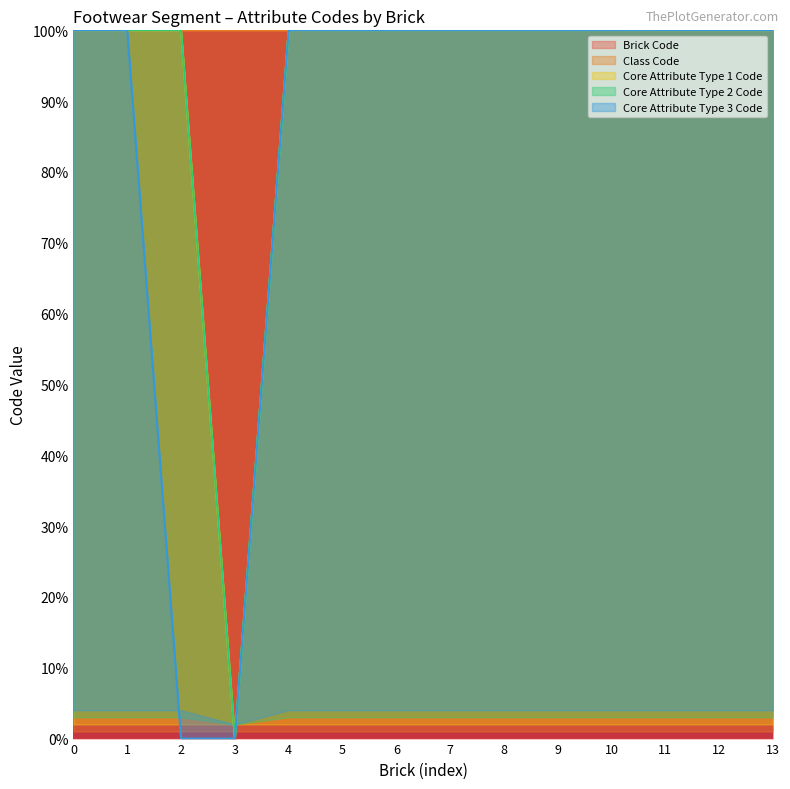

Which series has the widest spread of values?

Core Attribute Type 1 Code